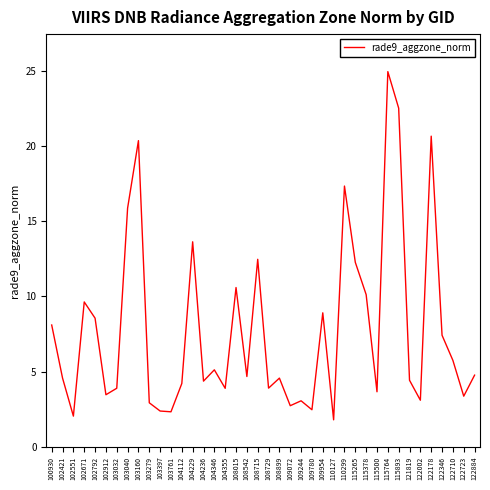

At which category does the chart reach its minimum across all series?

110127